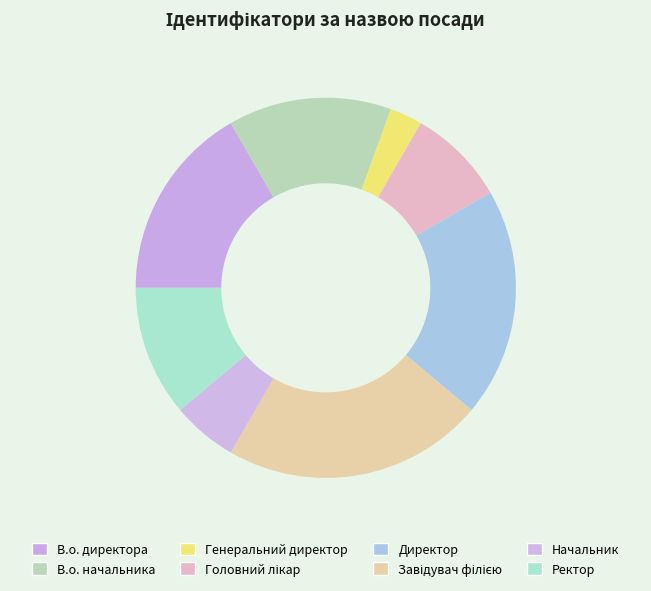

Is it true that Начальник is 6% of the pie?

True